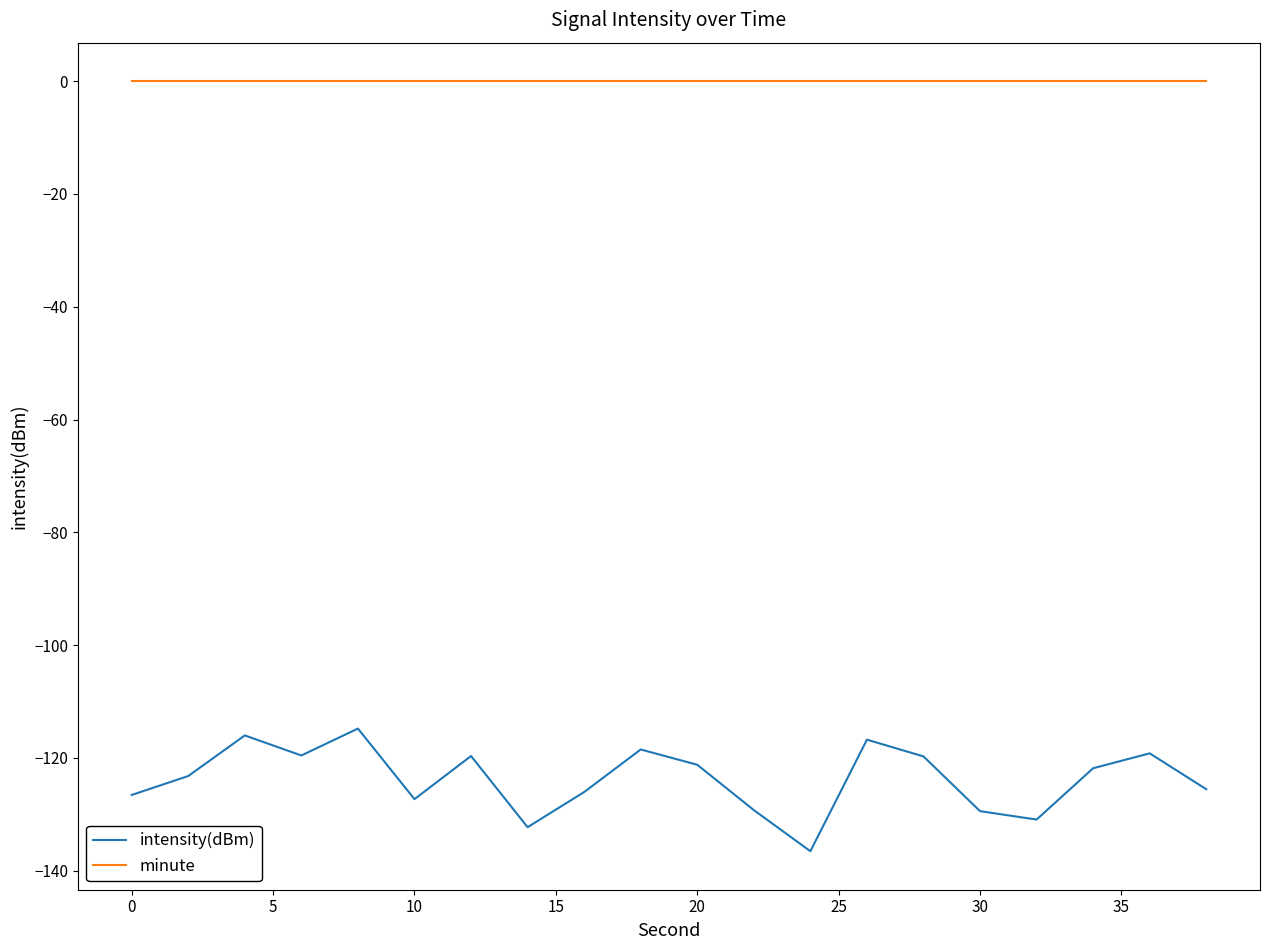

Which series has the widest spread of values?

intensity(dBm)